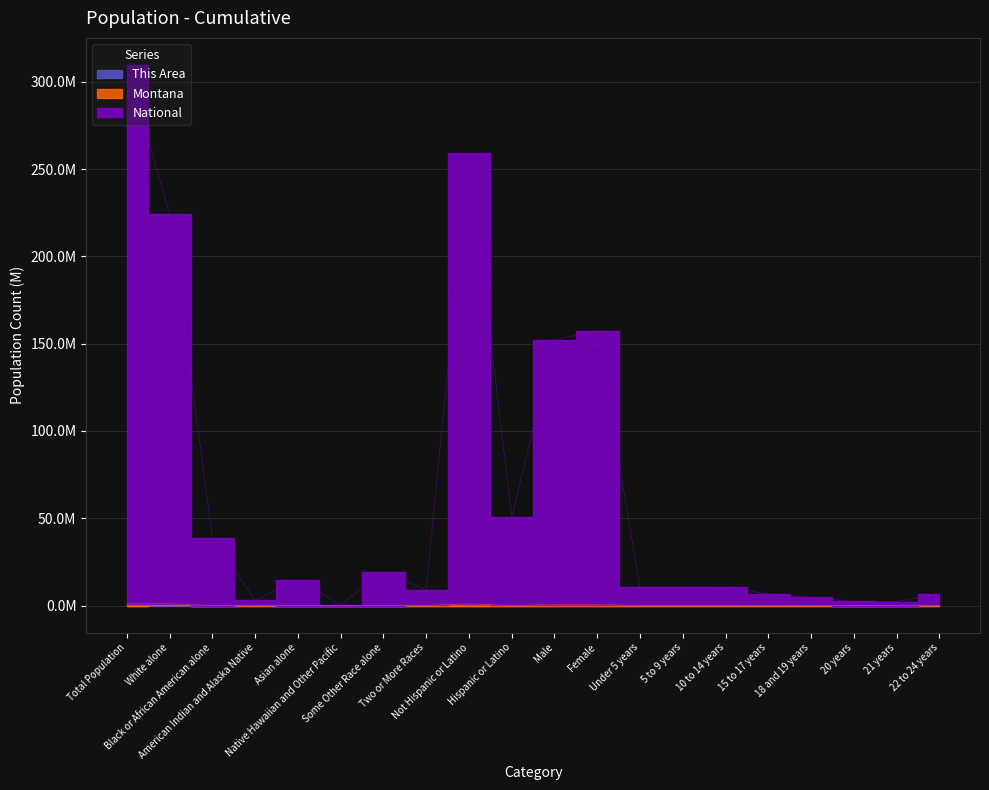

True or false: Montana and This Area intersect in this chart.

False